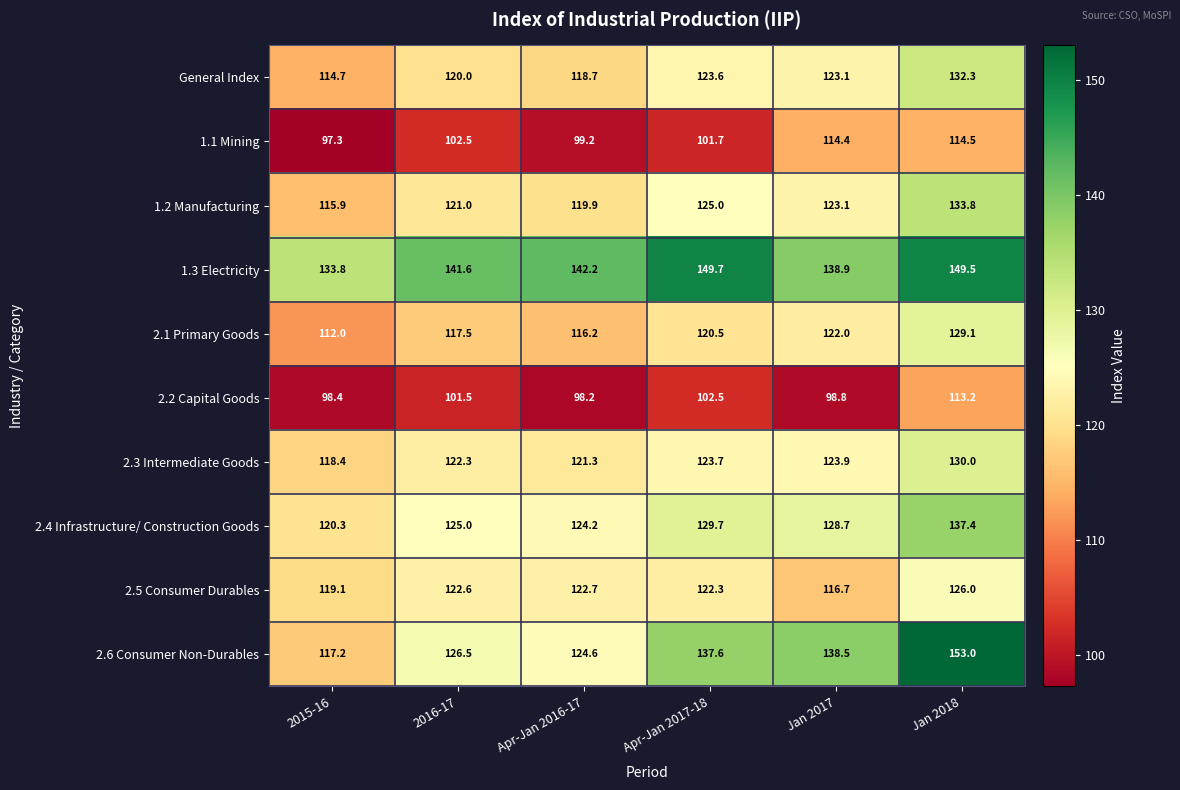

What is the spread (max minus min) of values at Apr-Jan 2016-17?

44.0